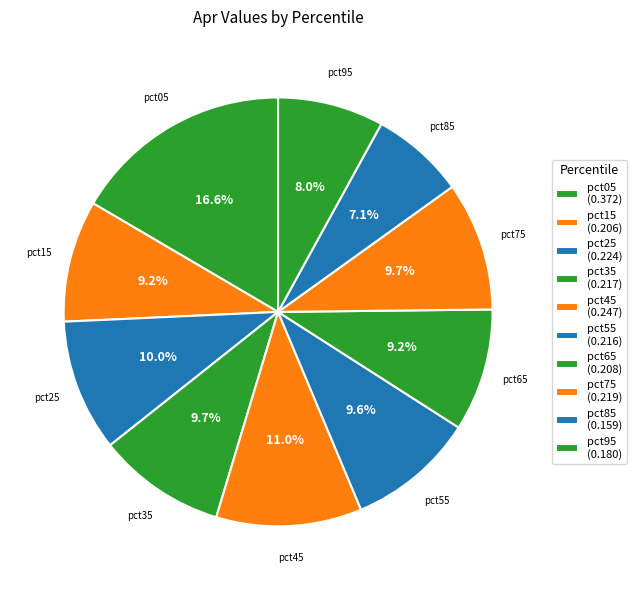

How many slices are in this pie chart?

10